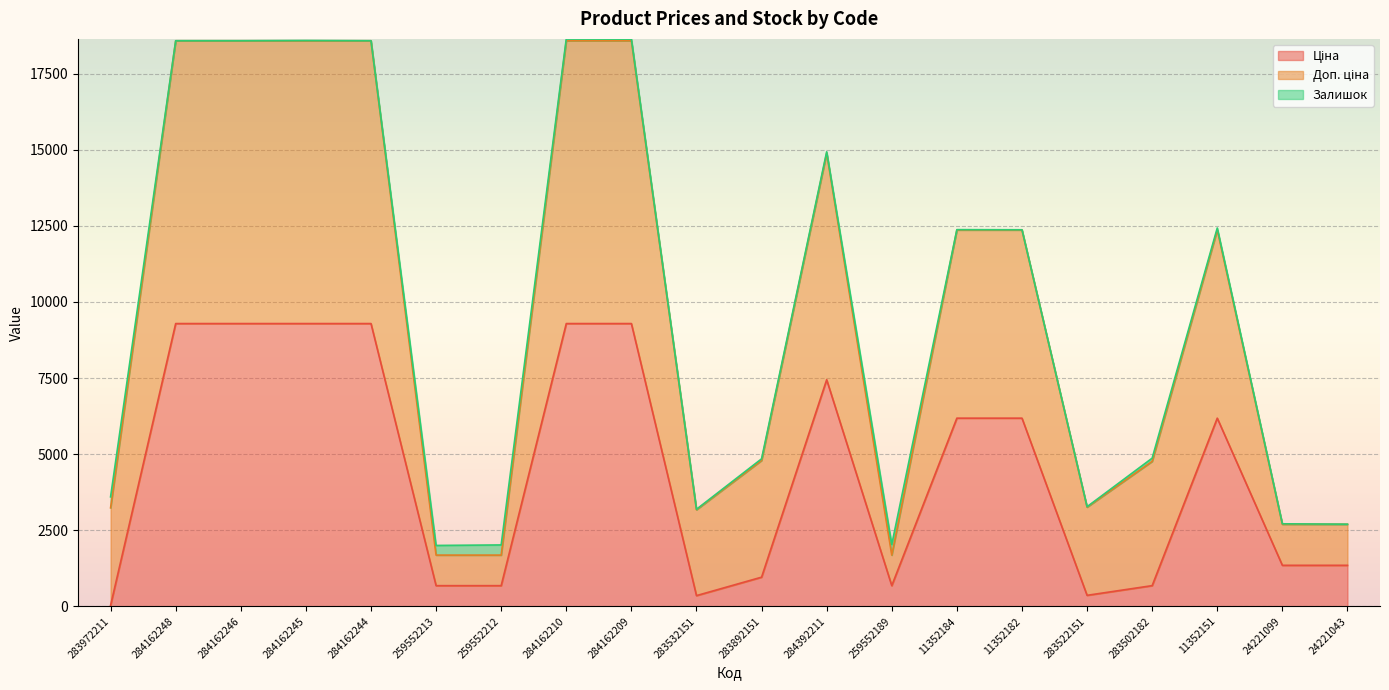

What position from the left is 283532151?

10